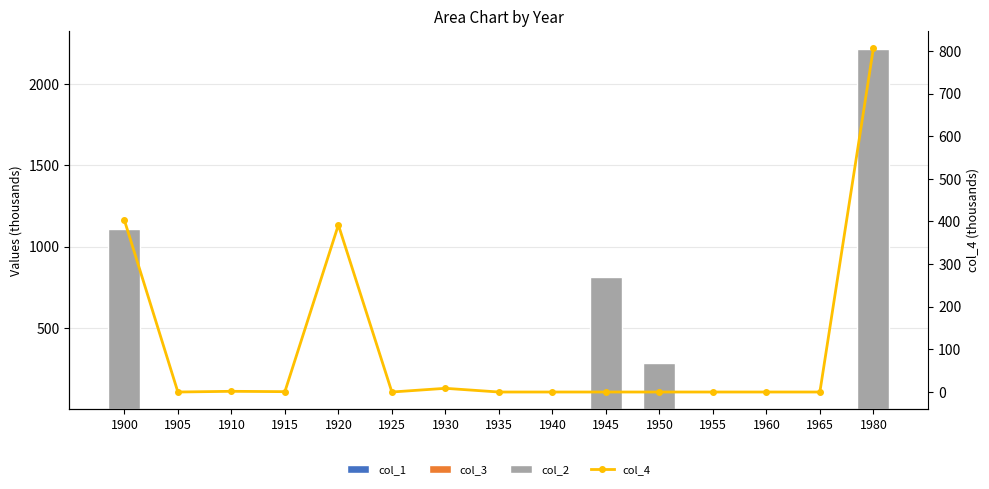

The col_2 series shows 0.0 at 1955. True or false?

True